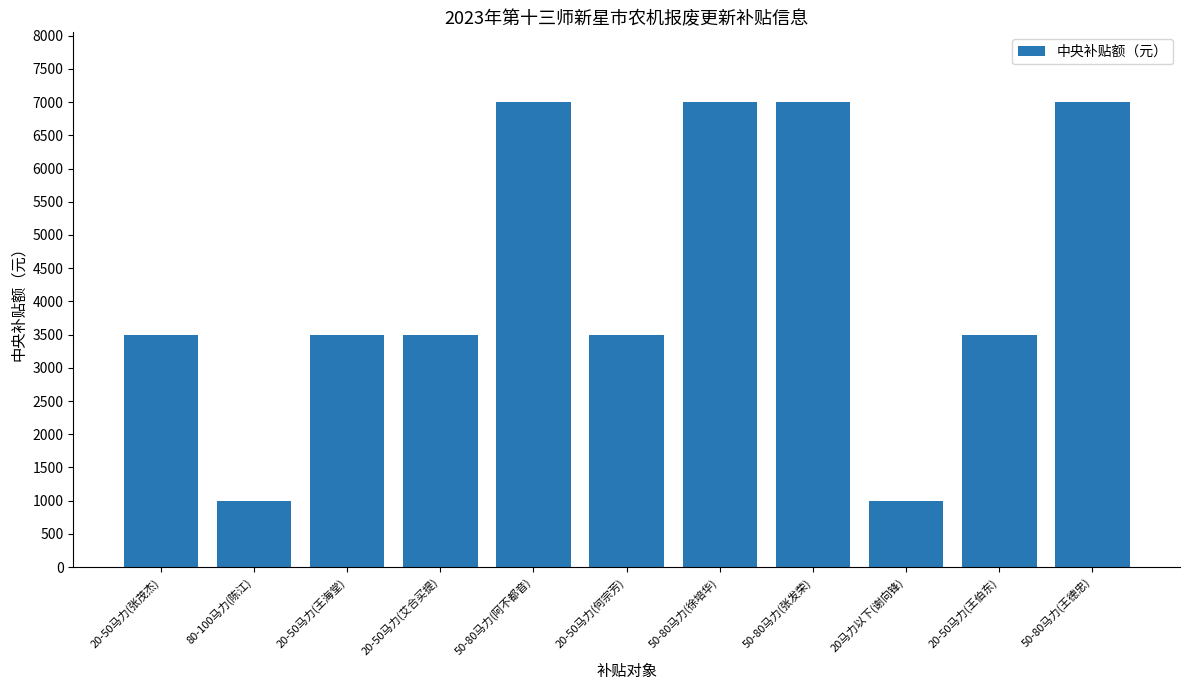

What is the minimum value shown in the chart?

1000